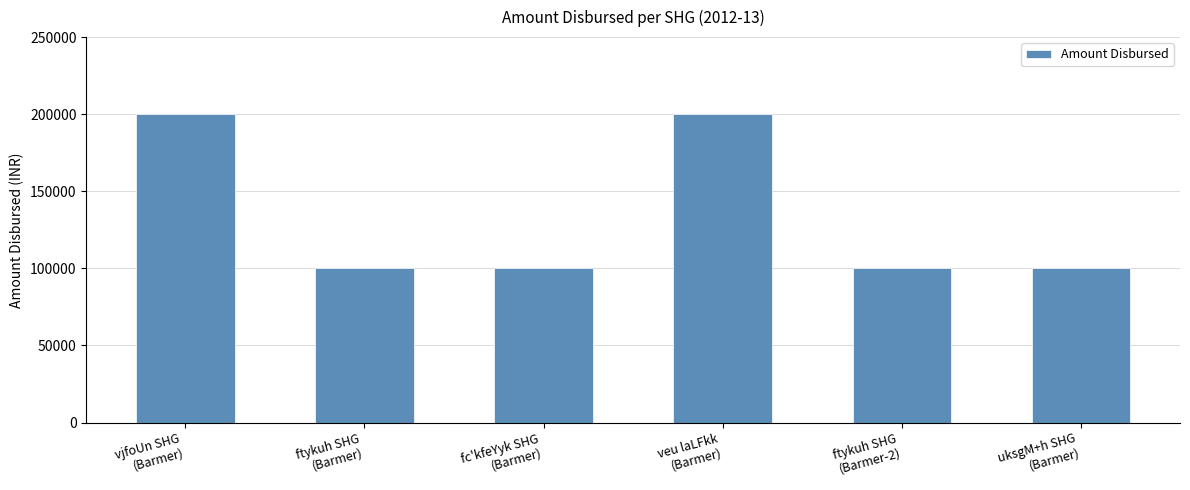

What is the sum of all values?

800000